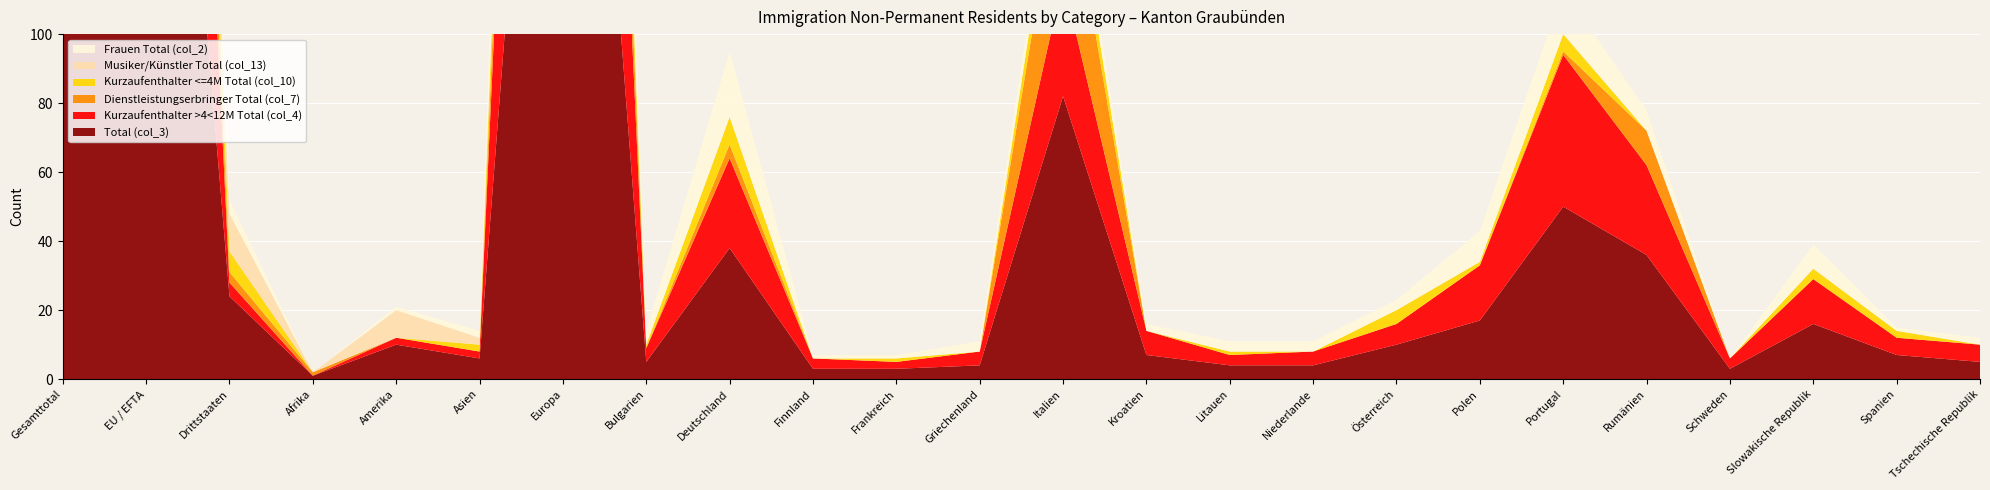

Reading left to right, list all the values displayed in this chart.

Total (col_3): 335	311	24	1	10	6	318	5	38	3	3	4	82	7	4	4	10	17	50	36	3	16	7	5
Kurzaufenthalter >4<12M Total (col_4): 223	219	4	0	2	2	219	4	26	3	2	4	34	7	3	4	6	16	44	26	3	13	5	5
Dienstleistungserbringer Total (col_7): 57	54	3	1	0	0	56	0	4	0	0	0	39	0	0	0	0	0	1	10	0	0	0	0
Kurzaufenthalter <=4M Total (col_10): 44	38	6	0	0	2	42	1	8	0	1	0	9	0	1	0	4	1	5	0	0	3	2	0
Musiker/Künstler Total (col_13): 11	0	11	0	8	2	1	0	0	0	0	0	0	0	0	0	0	0	0	0	0	0	0	0
Frauen Total (col_2): 97	93	4	0	1	2	94	4	19	1	1	3	7	2	3	3	3	9	13	6	0	7	1	2